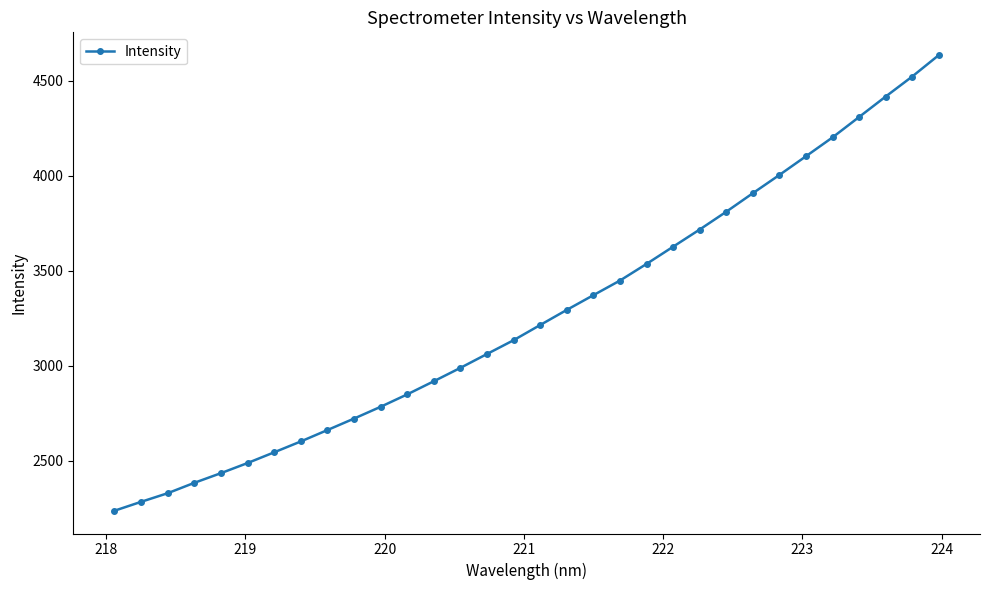

What is the value of the 26th point from the left?

4004.7